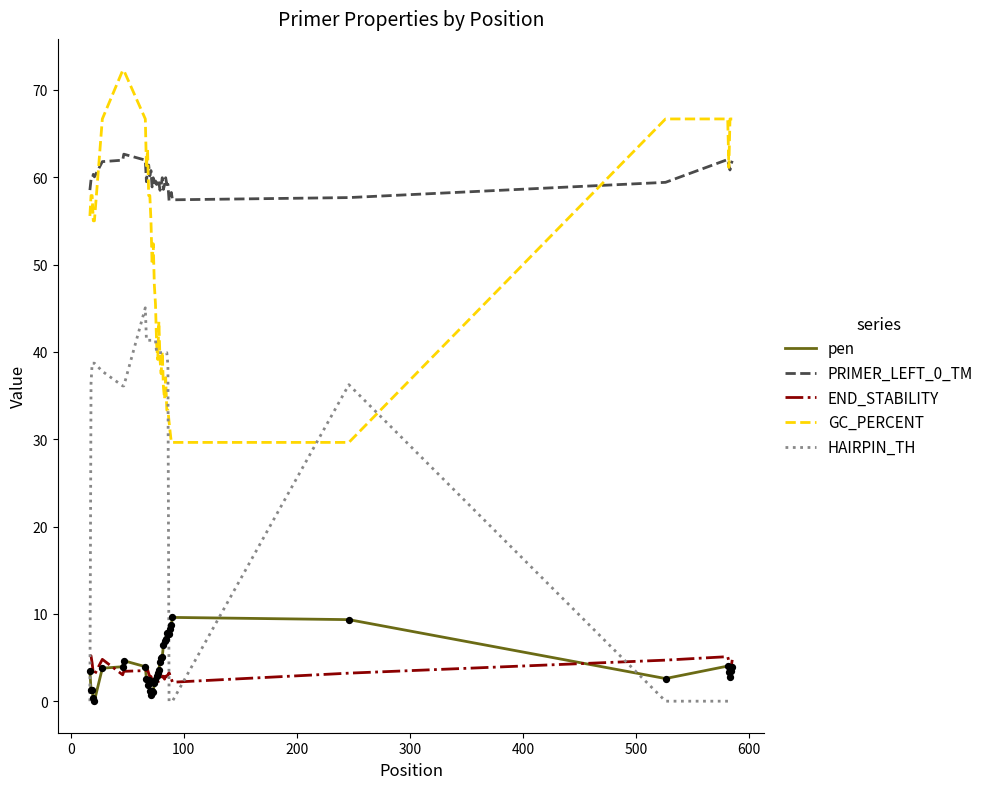

At how many categories does at least one series exceed 54?

40